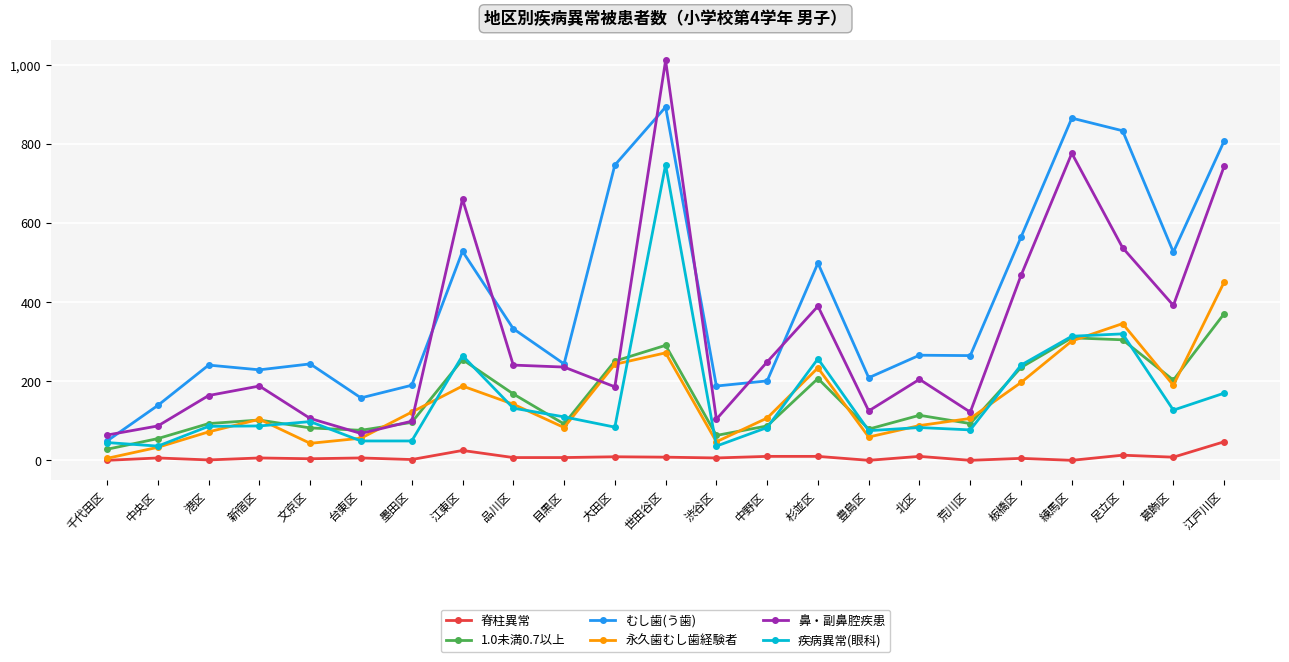

What is the difference between the second highest and minimum values in the 永久歯むし歯経験者 series?

341